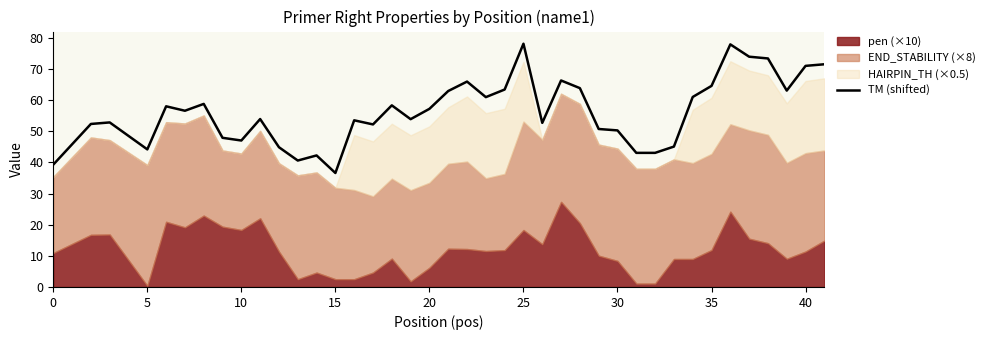

What is the maximum value for TM (shifted)?

78.1